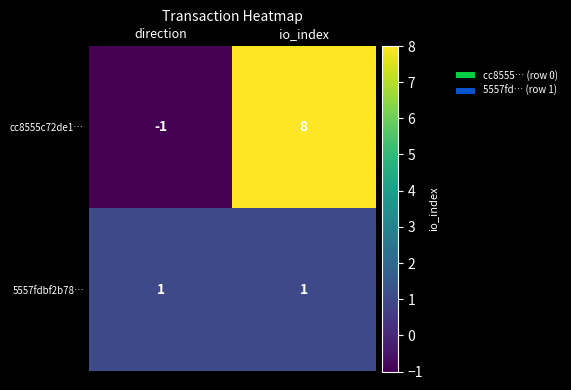

How many values in cc8555c72de1… are above zero?

1